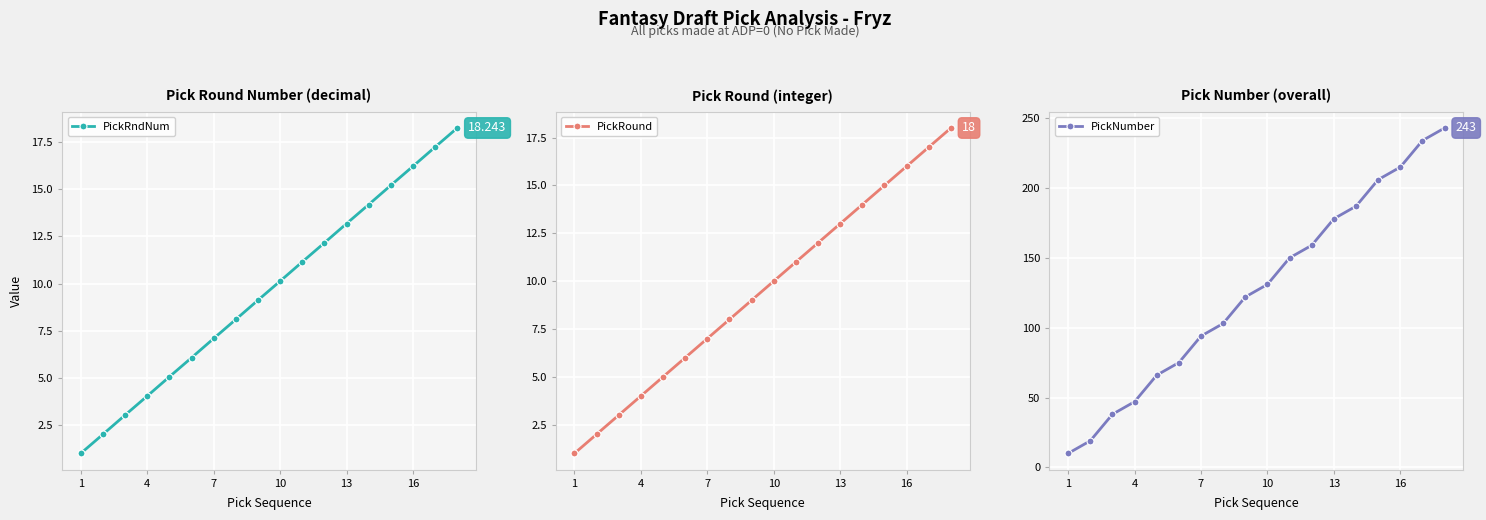

True or false: PickRndNum has more than 1 points higher than both neighbors.

False